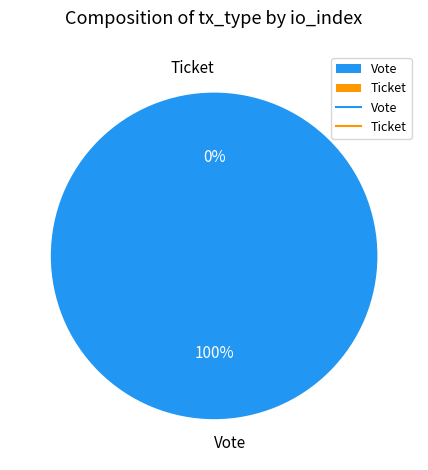

How many slices are in this pie chart?

2